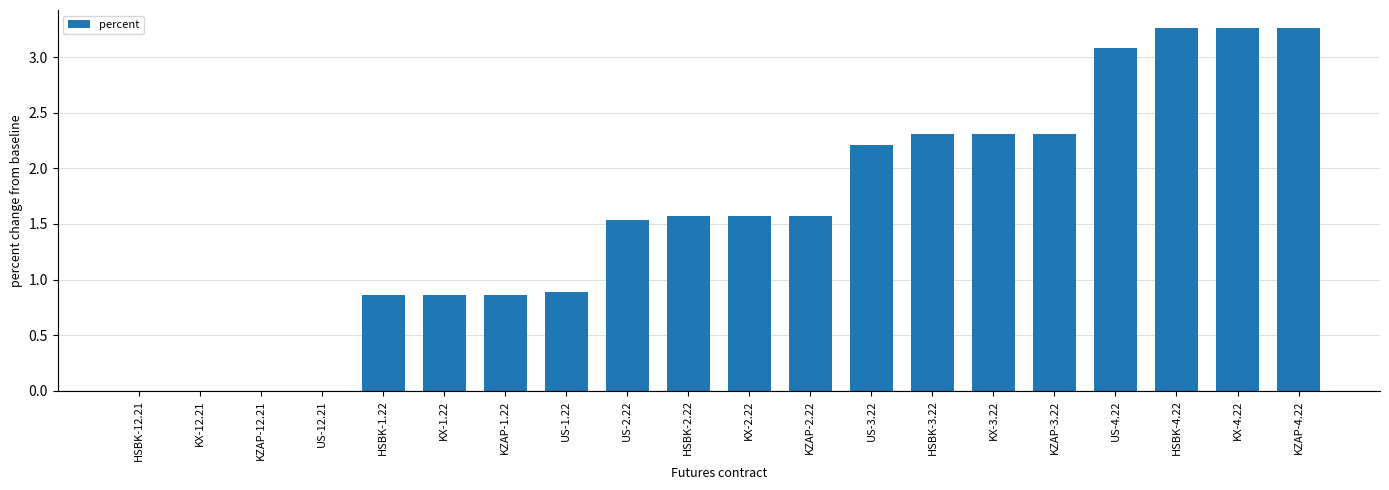

The chart shows a value of 2.2 at US-3.22. True or false?

True